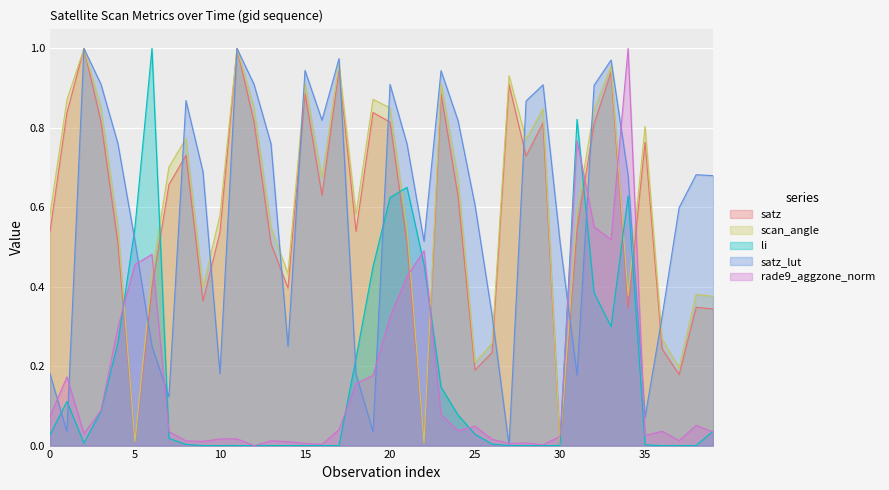

Which series ends up on top after the final intersection of scan_angle and satz?

scan_angle